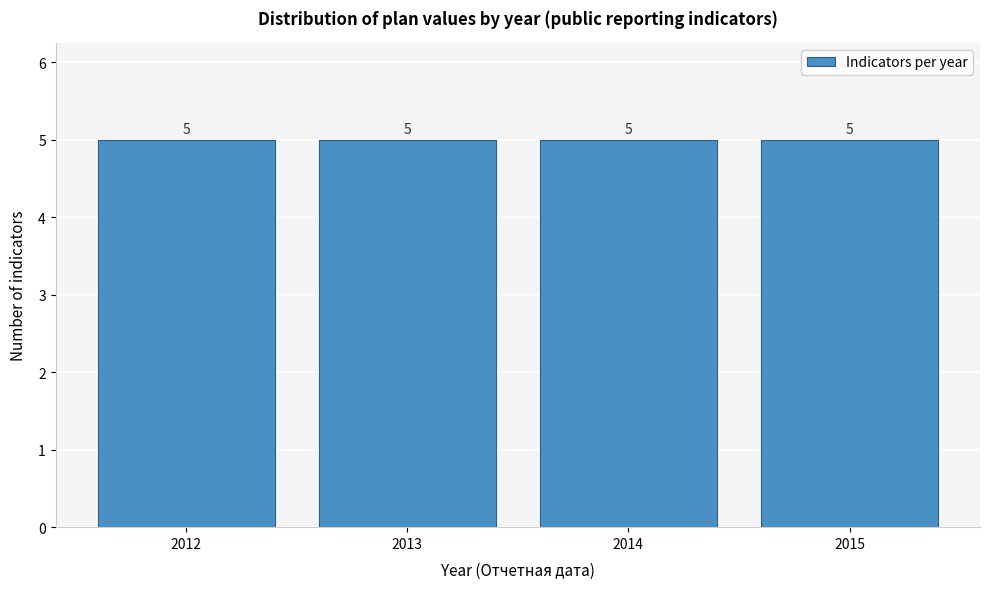

Reading left to right, transcribe this chart: for each bar, give the range it covers on the x-axis and its height.

2011.5 to 2012.5: 5
2012.5 to 2013.5: 5
2013.5 to 2014.5: 5
2014.5 to 2015.5: 5